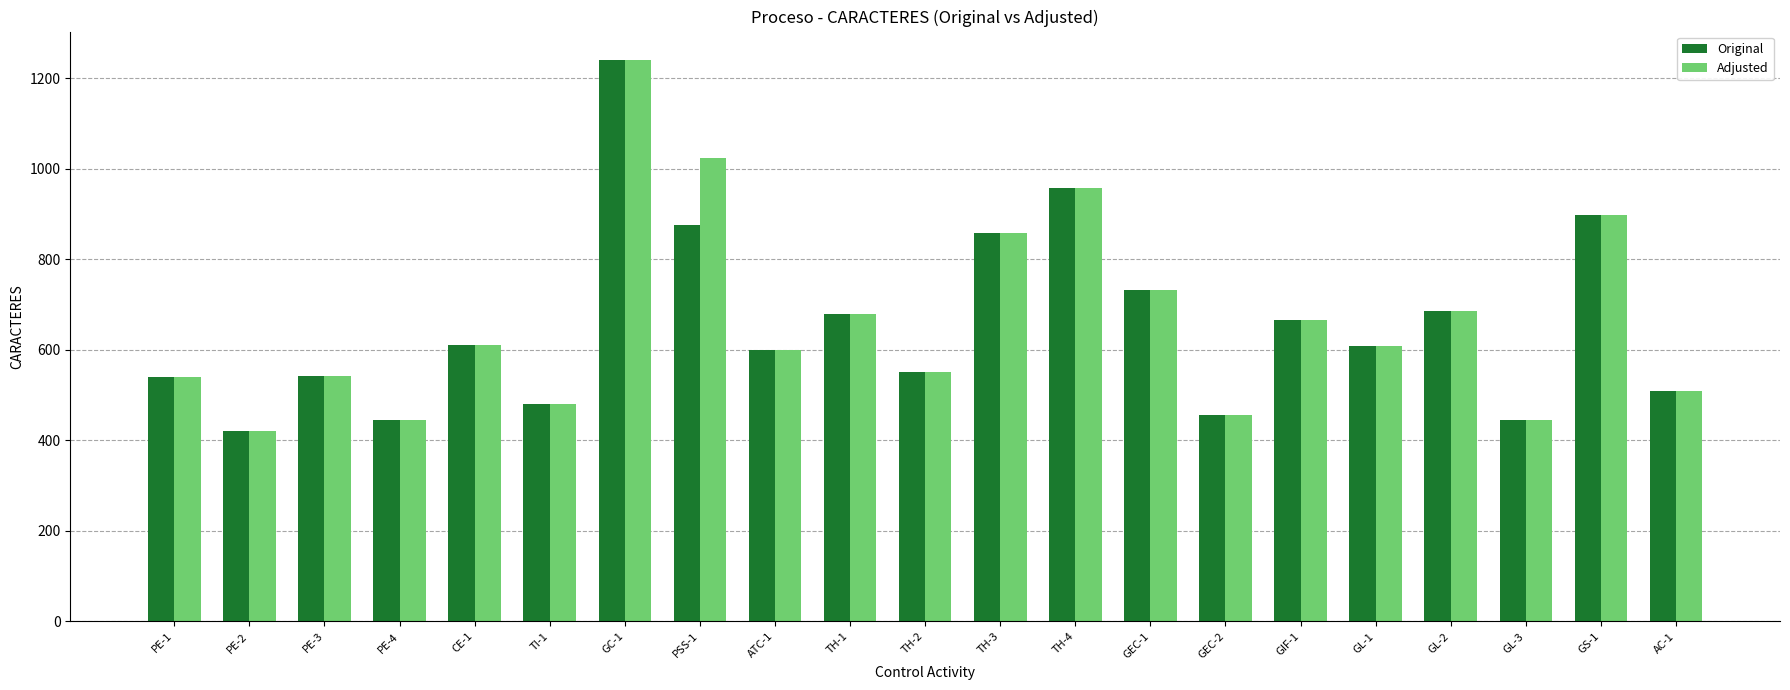

What is the label of the 19th bar from the left?

GL-3